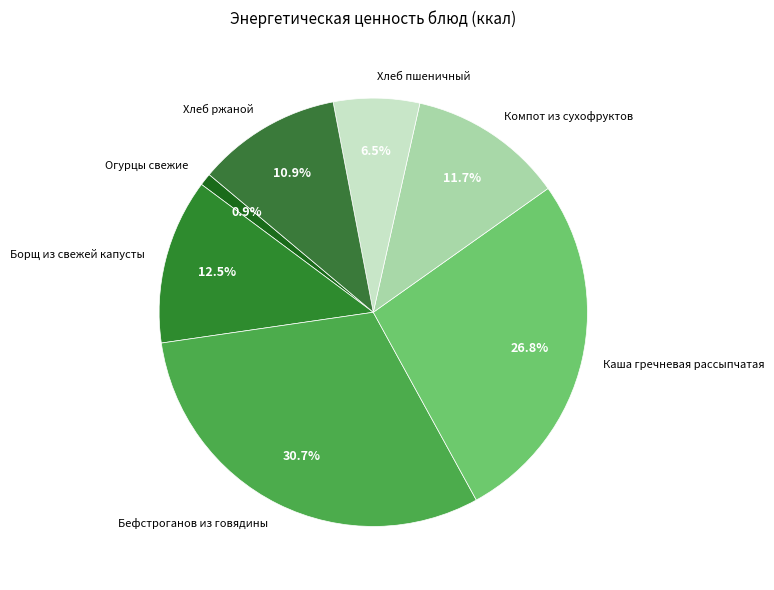

Does Хлеб пшеничный account for over 50% of the chart?

No